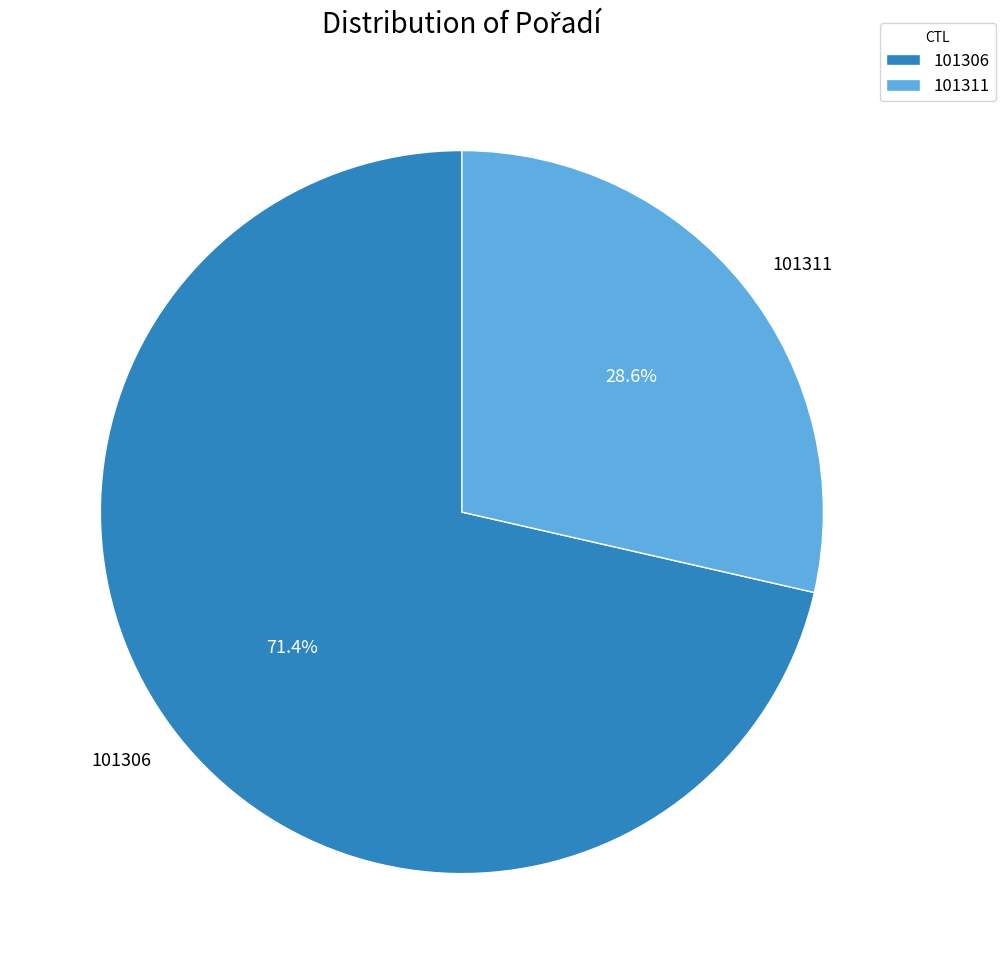

To the nearest percent, what percentage of the pie is 101306?

71%